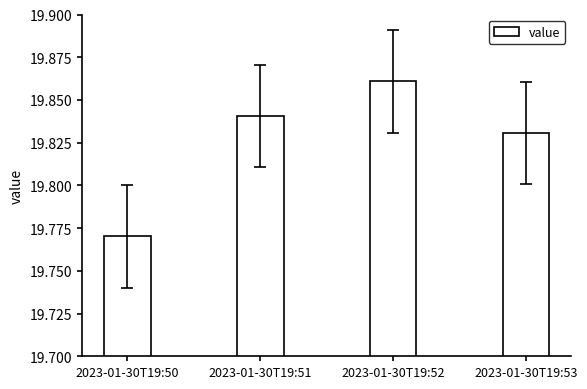

The chart shows a value of 27.4 at 2023-01-30T19:50. True or false?

False